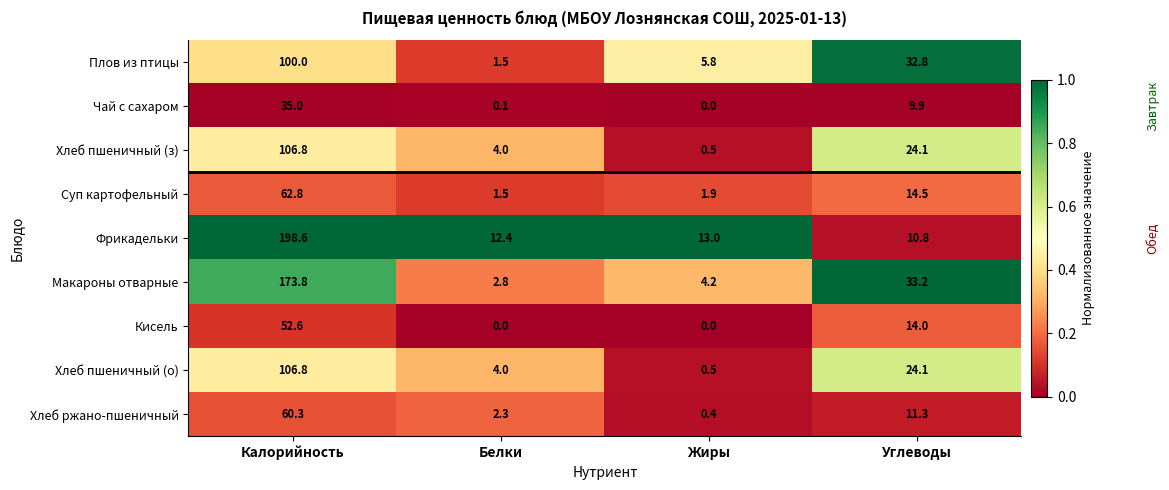

Which series has the largest range (max minus min)?

Фрикадельки